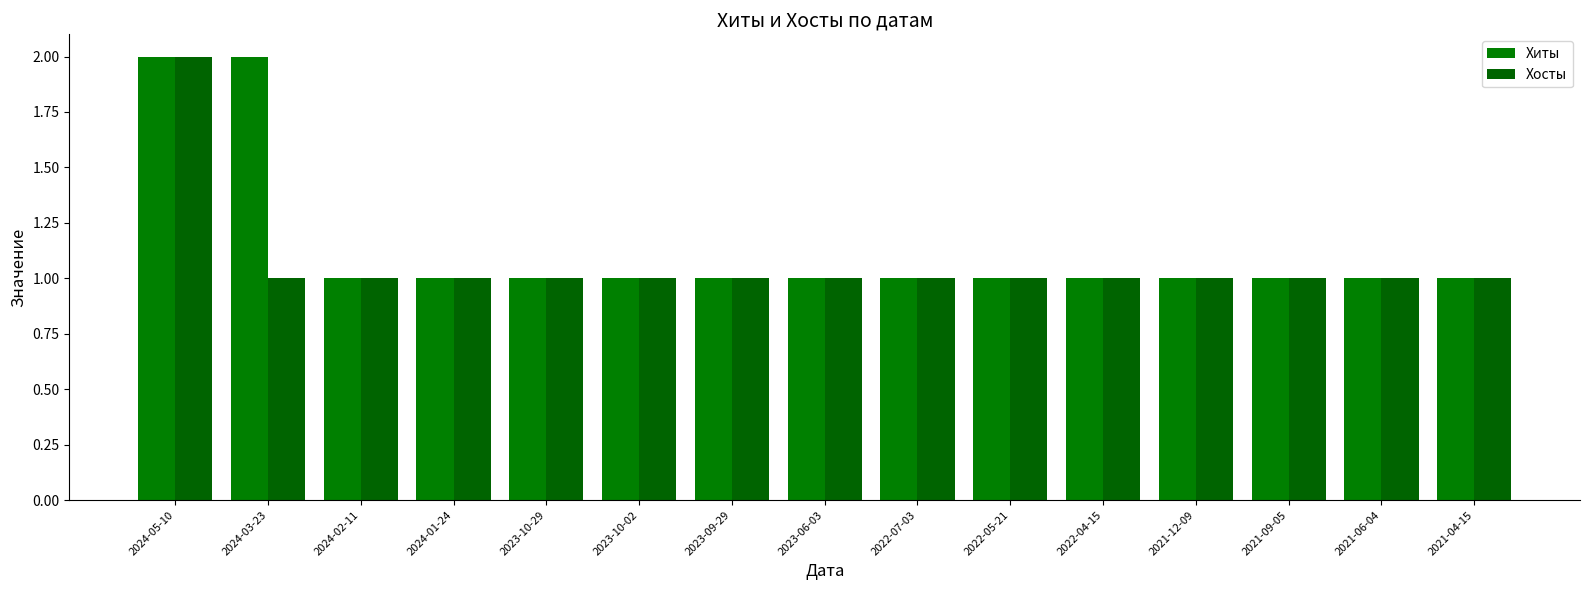

Which series has the largest total across all categories?

Хиты